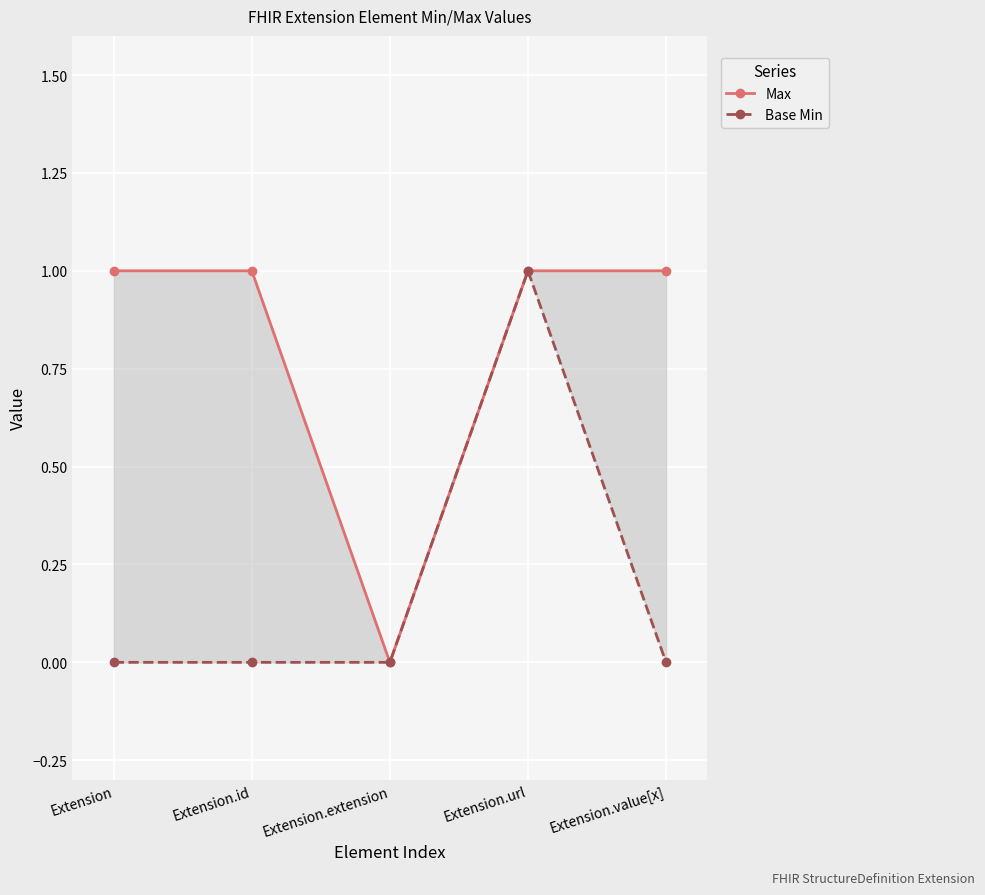

Reading left to right, what are all the values shown in this chart?

Max: 1	1	0	1	1
Base Min: 0	0	0	1	0